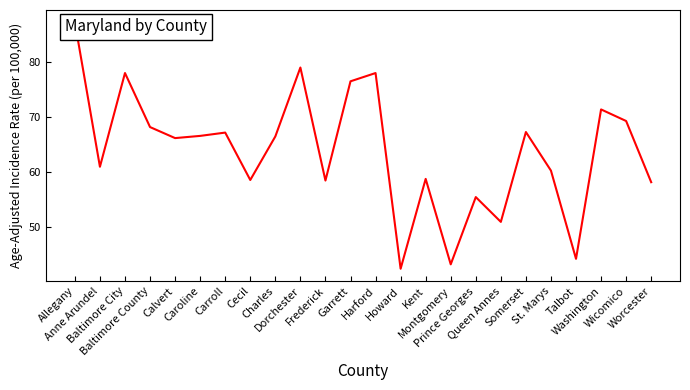

At which label is the value closest to 64?

Calvert